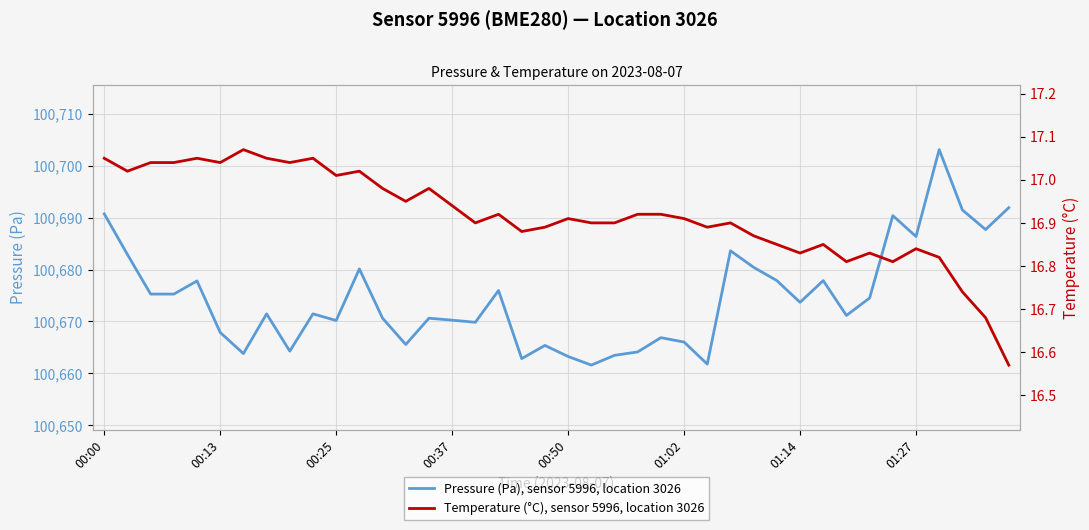

True or false: Pressure (Pa), sensor 5996, location 3026 and Temperature (°C), sensor 5996, location 3026 cross at least once.

False